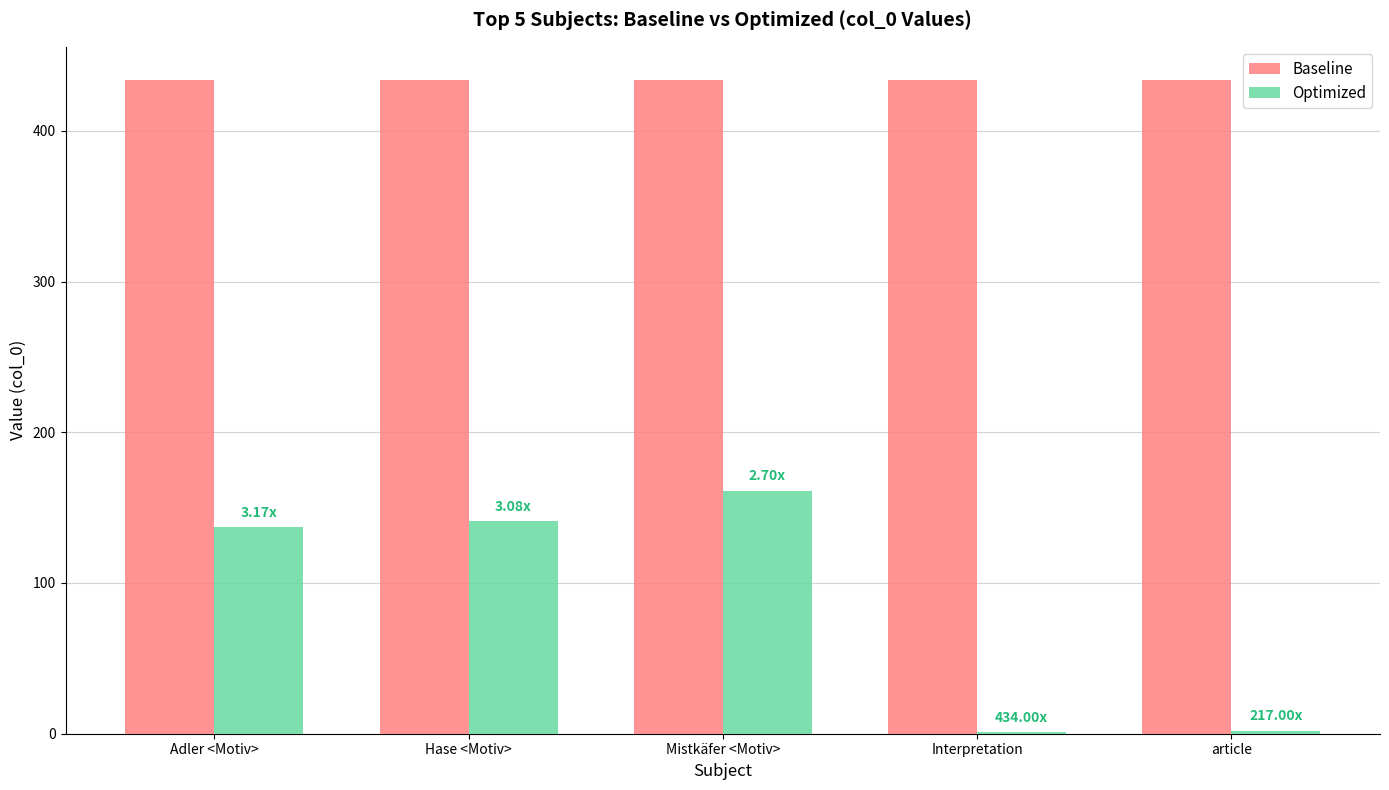

At which category is the sum across all series the highest?

Mistkäfer <Motiv>